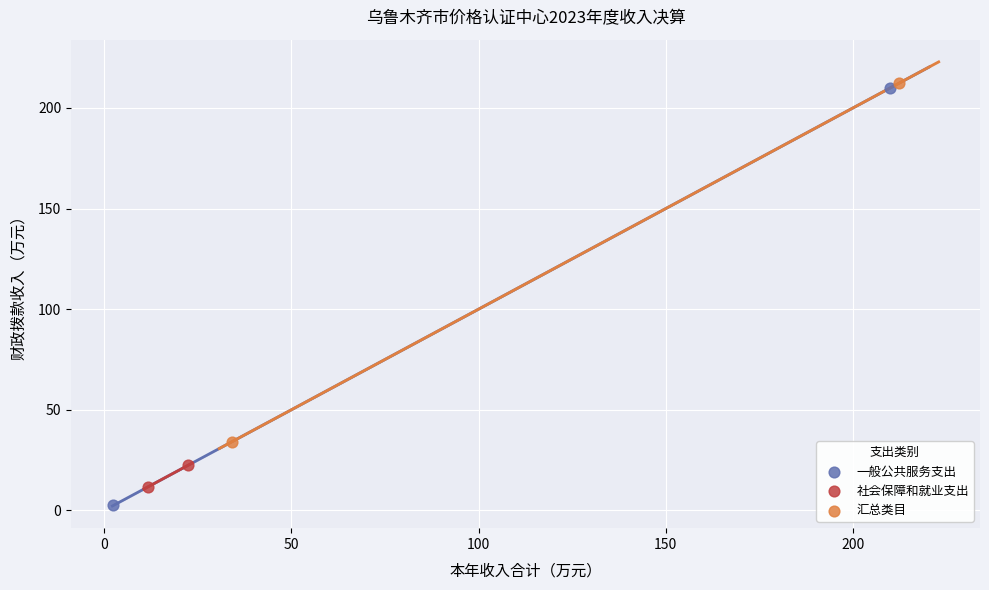

Which series contains the lowest Y value?

一般公共服务支出